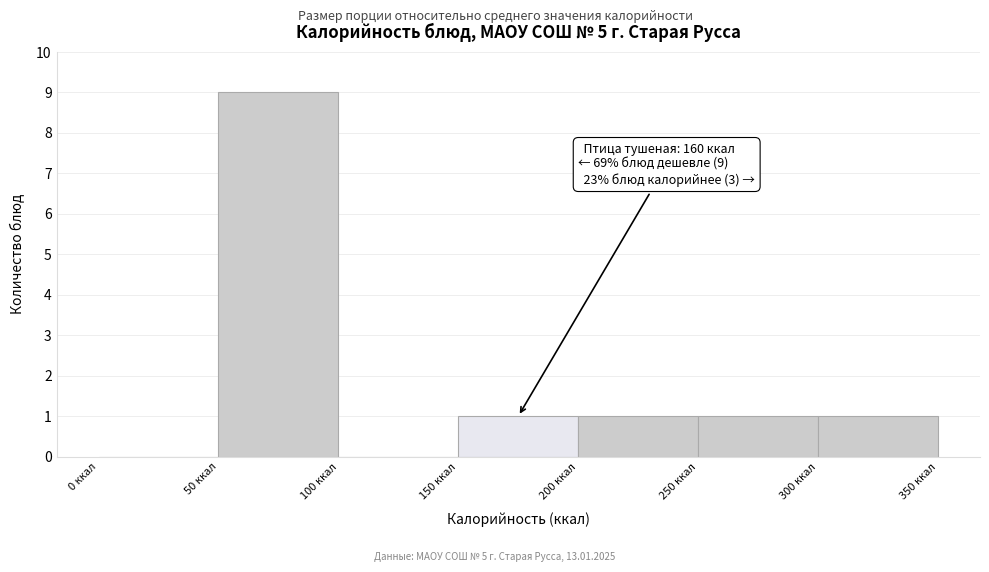

Which range on the x-axis has the tallest bar?

50 to 100